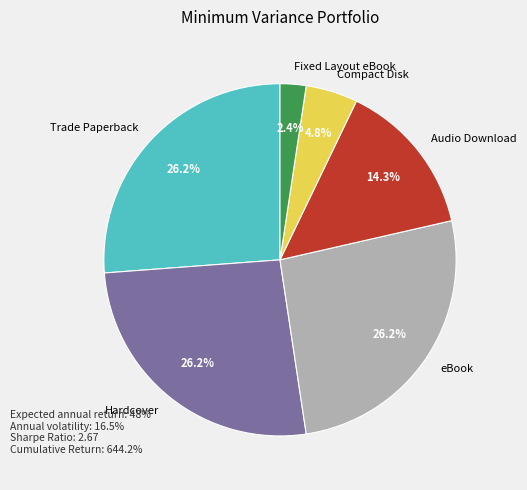

Which category has the smallest portion of the pie?

Fixed Layout eBook